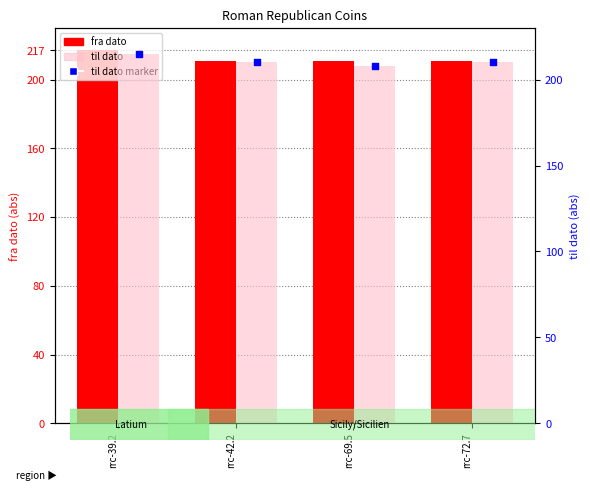

Which series has the largest total across all categories?

fra dato (abs)